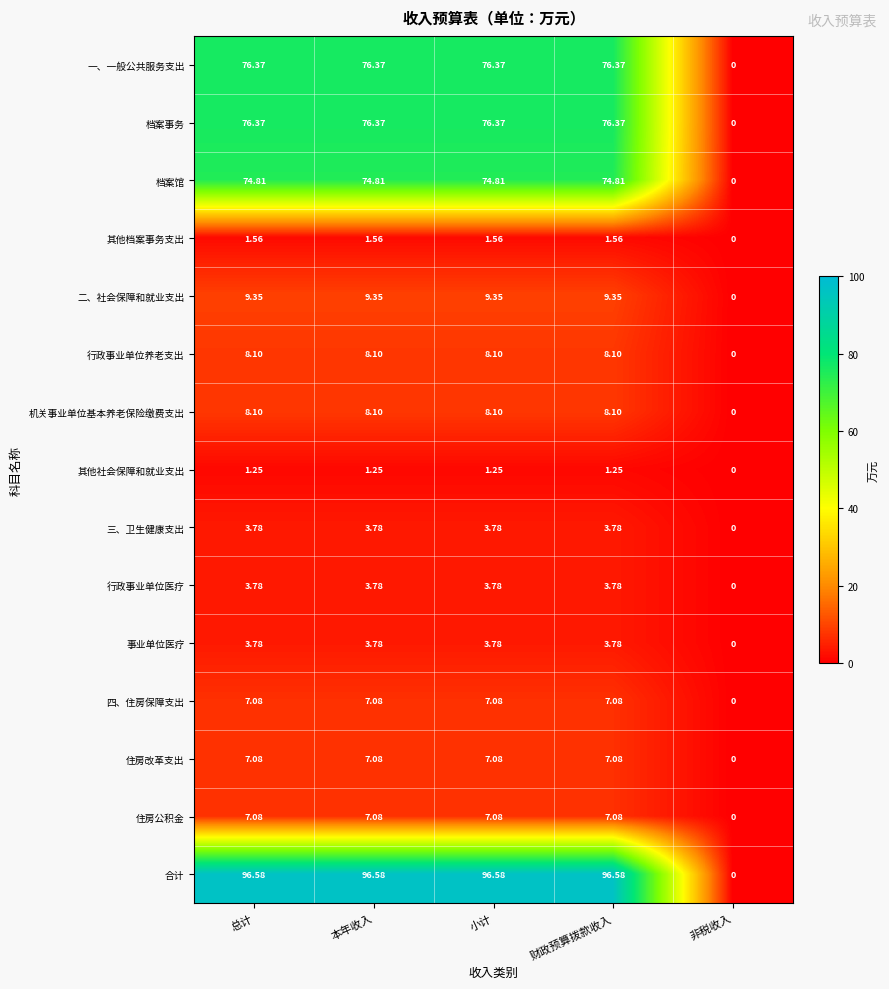

At which label is 机关事业单位基本养老保险缴费支出 closest to 4?

非税收入